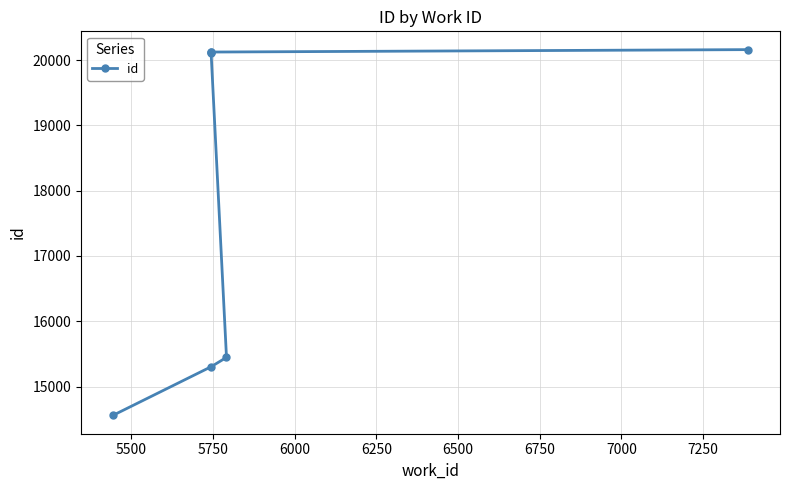

What is the difference between the maximum and minimum values?

5602